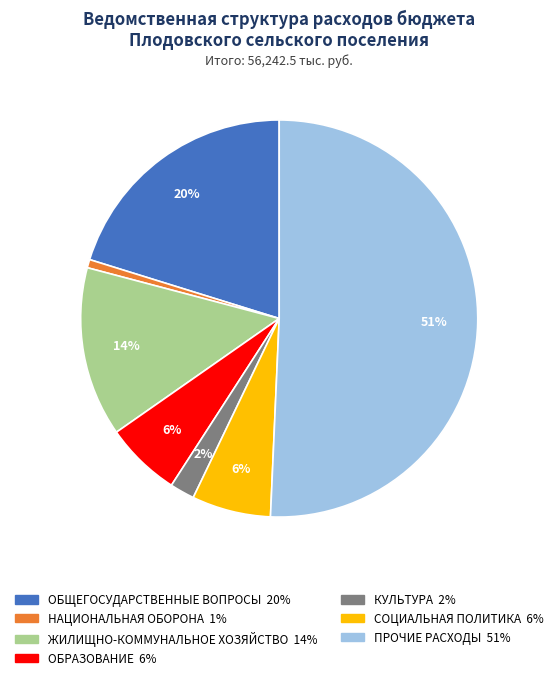

What percentage is the НАЦИОНАЛЬНАЯ ОБОРОНА slice, to the nearest percent?

1%